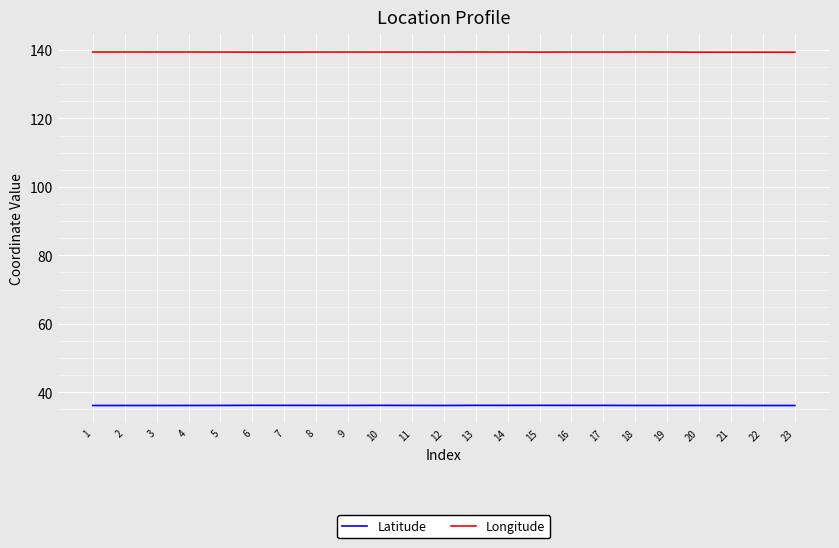

What is the minimum value shown in the chart?

36.1